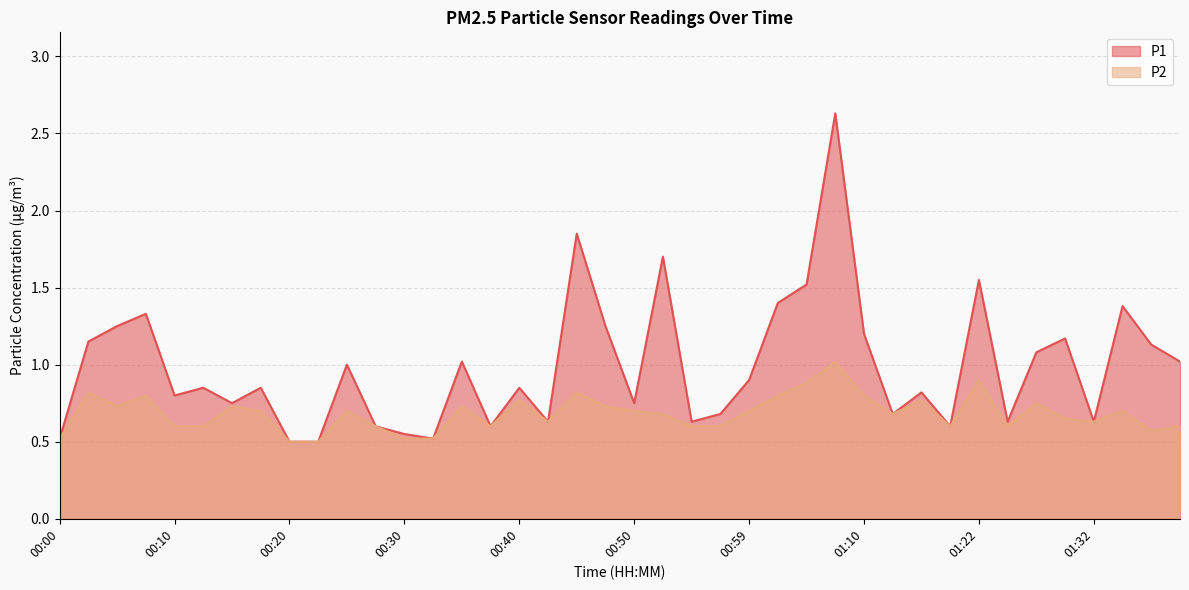

What is the label of the 11th point from the right?

01:12